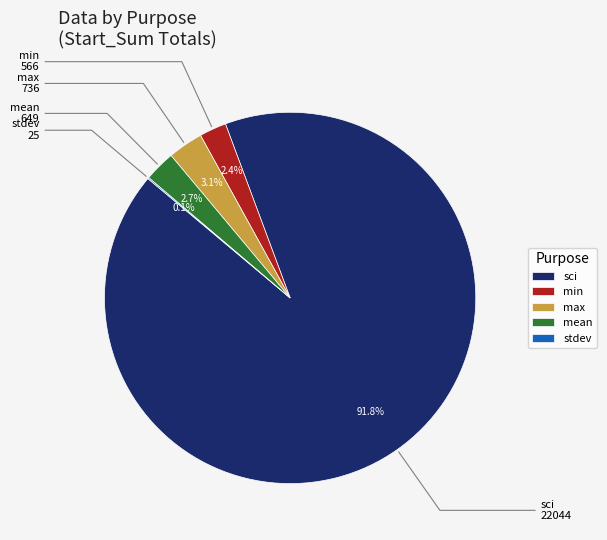

To the nearest percent, what percentage of the pie is mean?

3%